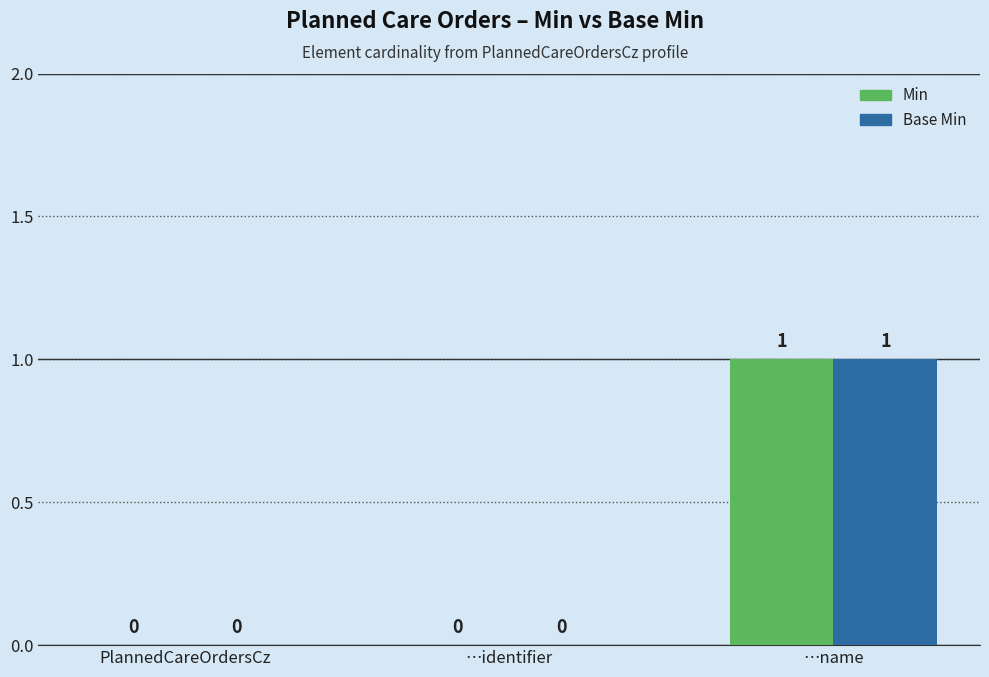

The Min series shows 0 at …identifier. True or false?

True